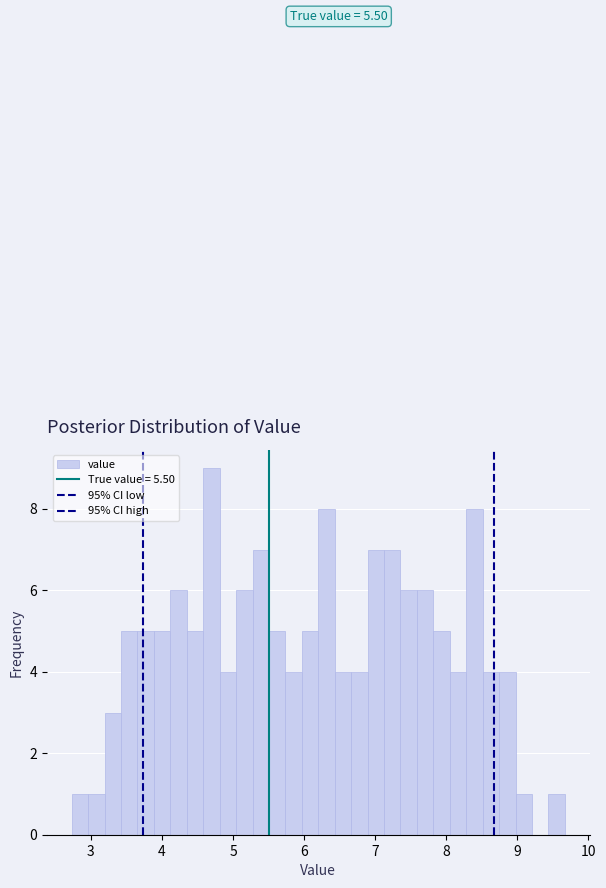

Around what value on the x-axis is the tallest bar? Give the approximate position of its centre, as read against the axis.

4.7